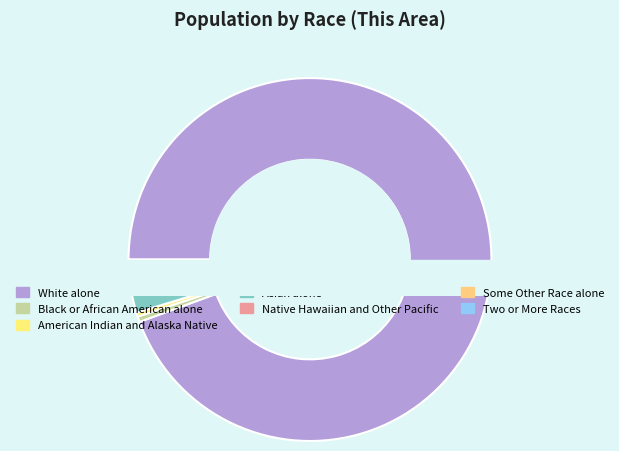

To the nearest percent, what percentage of the pie is Some Other Race alone?

1%